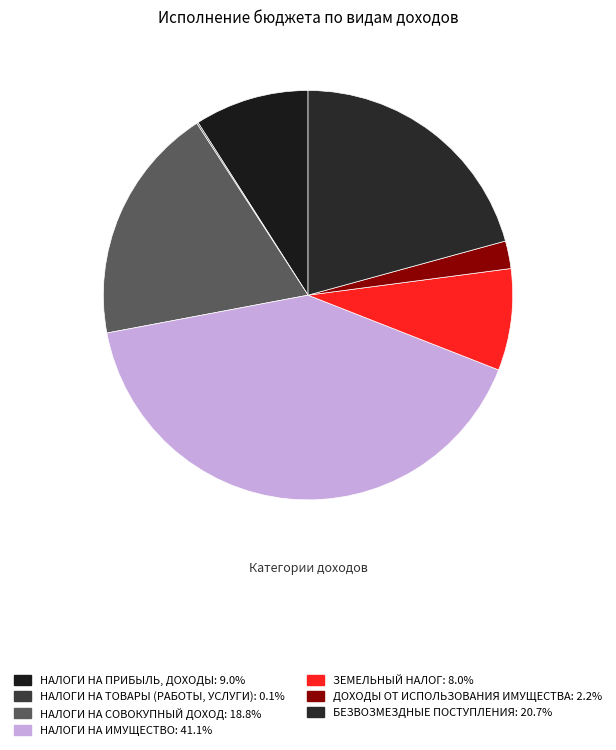

Which slice is the smallest?

НАЛОГИ НА ТОВАРЫ (РАБОТЫ, УСЛУГИ)